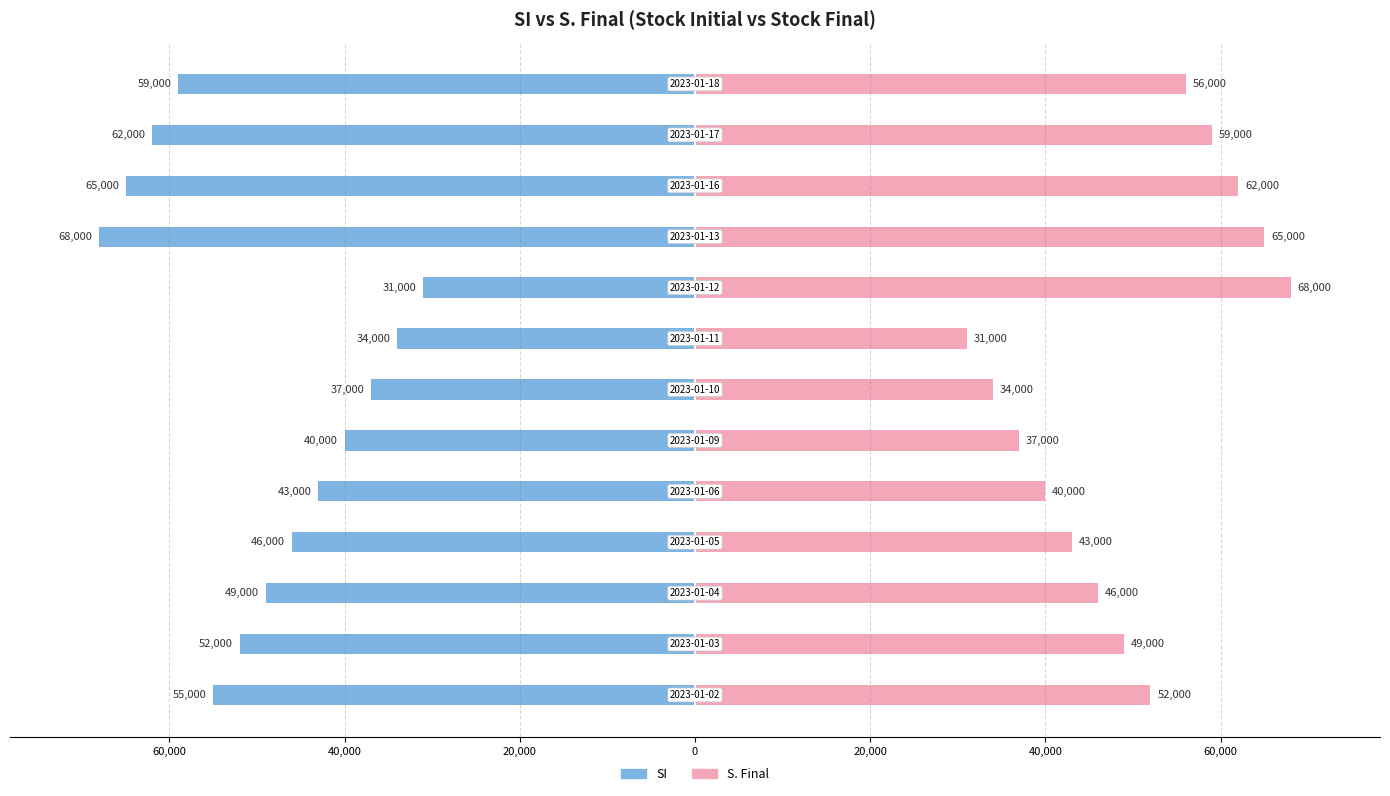

Which series has the widest spread of values?

SI